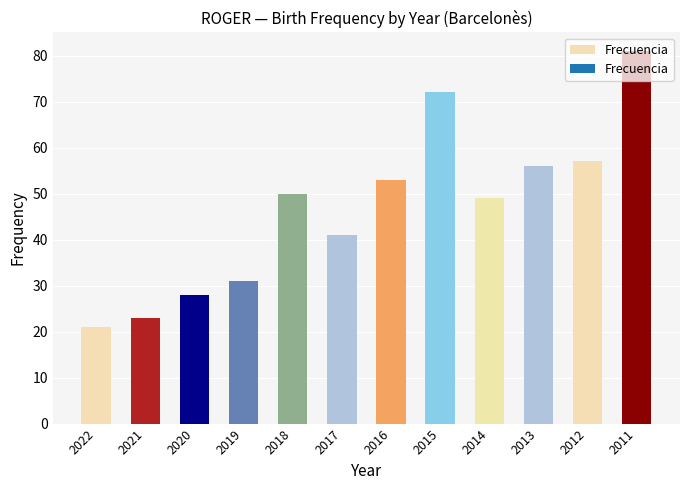

Reading right to left, list all the values displayed in this chart.

81	57	56	49	72	53	41	50	31	28	23	21